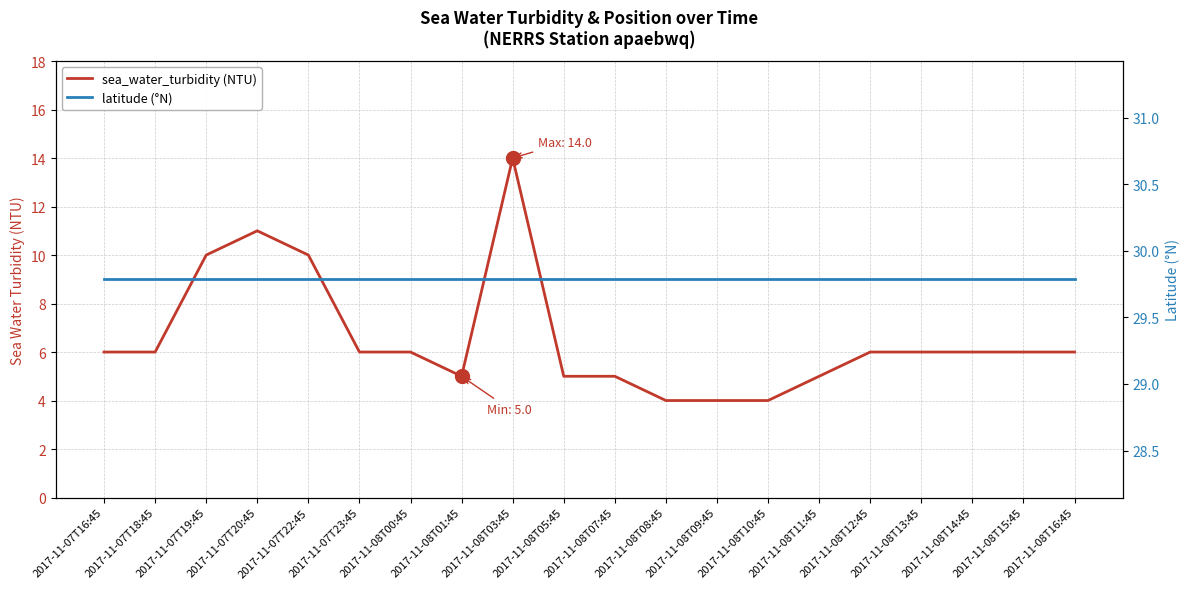

Does the chart display data point markers on the line(s)?

No